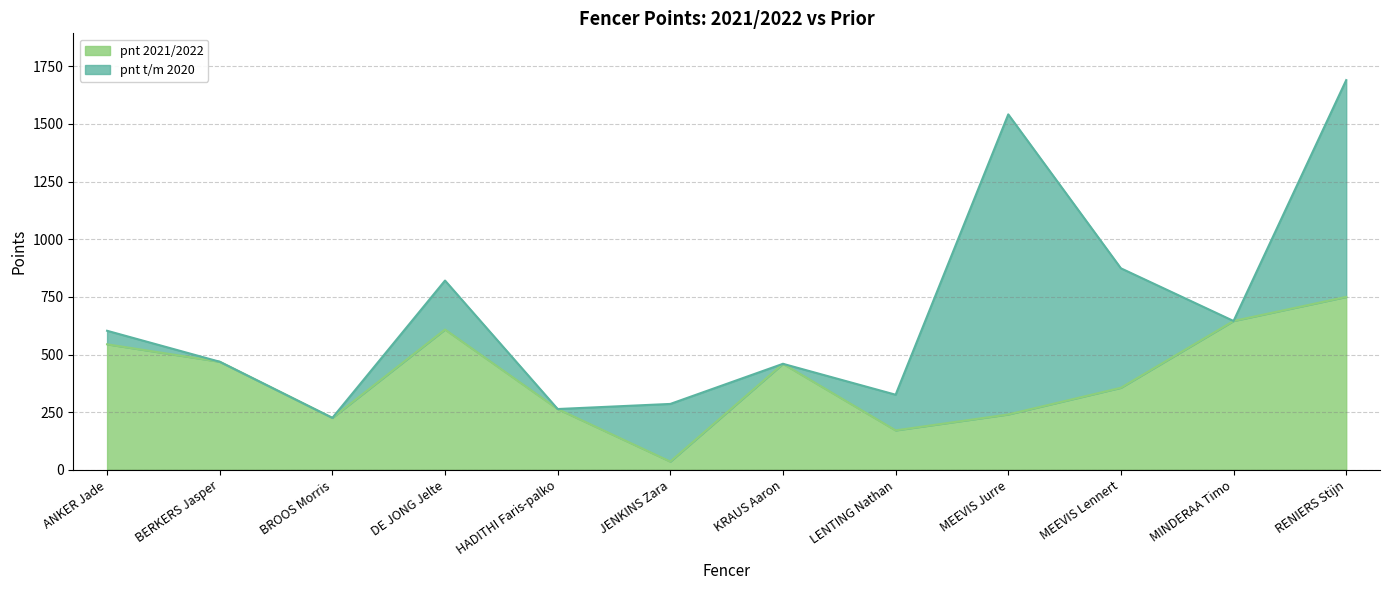

What is the minimum value shown in the chart?

36.0